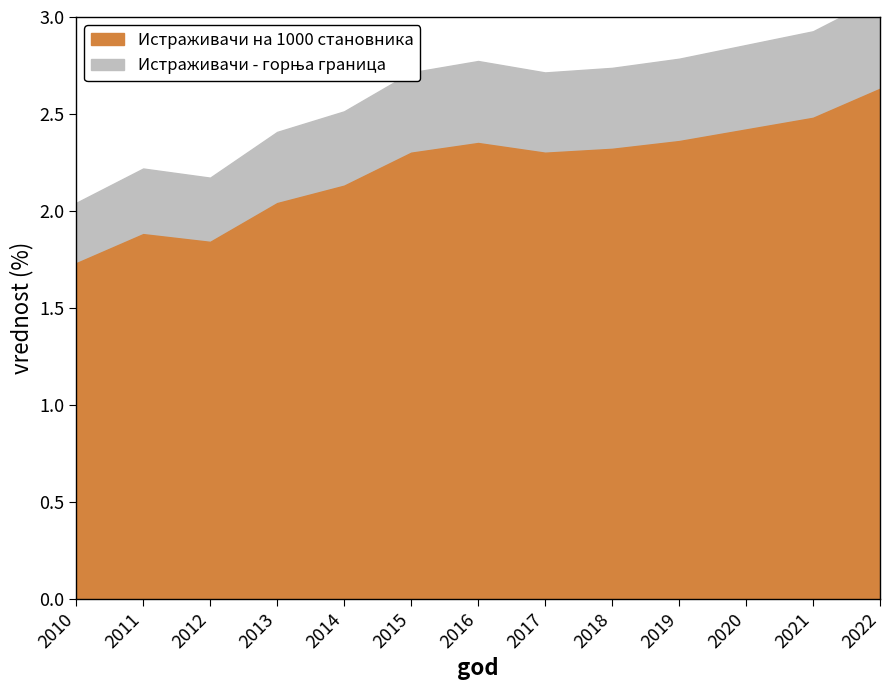

Rank the categories by value from lowest to highest.

2010, 2012, 2011, 2013, 2014, 2015, 2017, 2018, 2016, 2019, 2020, 2021, 2022